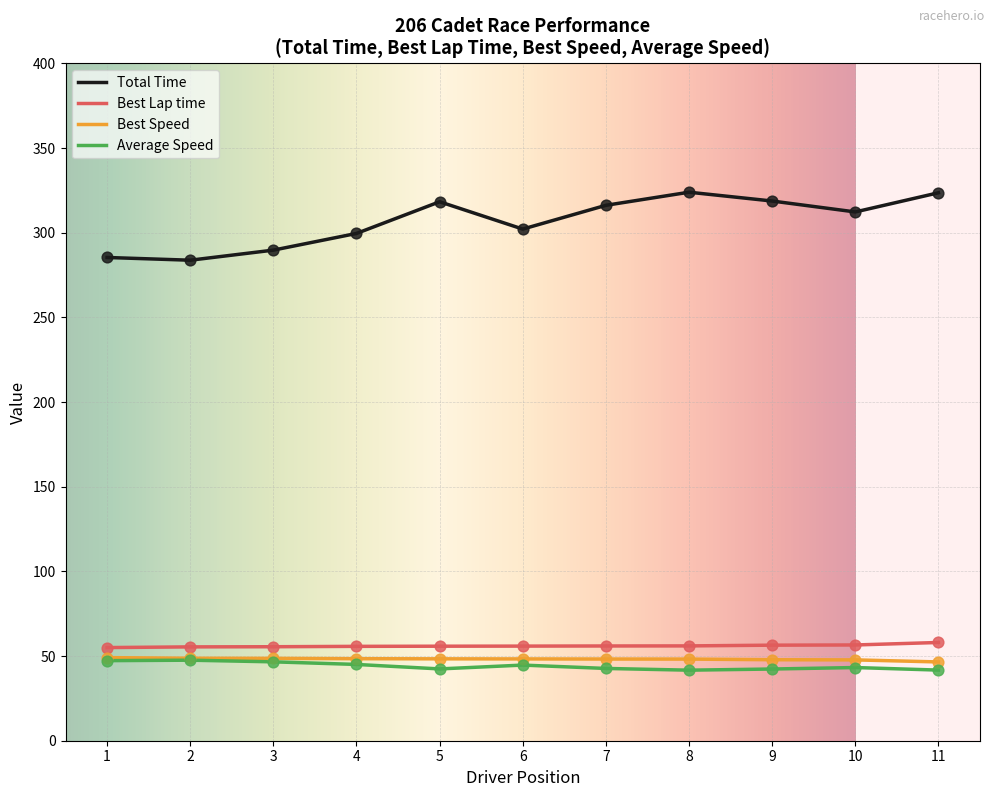

What is the total value across all series at 2?

435.5